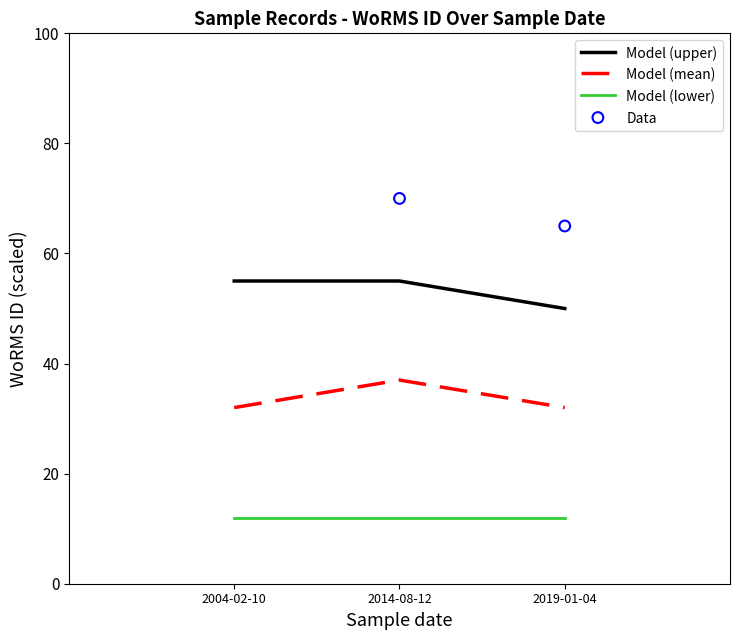

At how many categories does at least one series exceed 43?

4